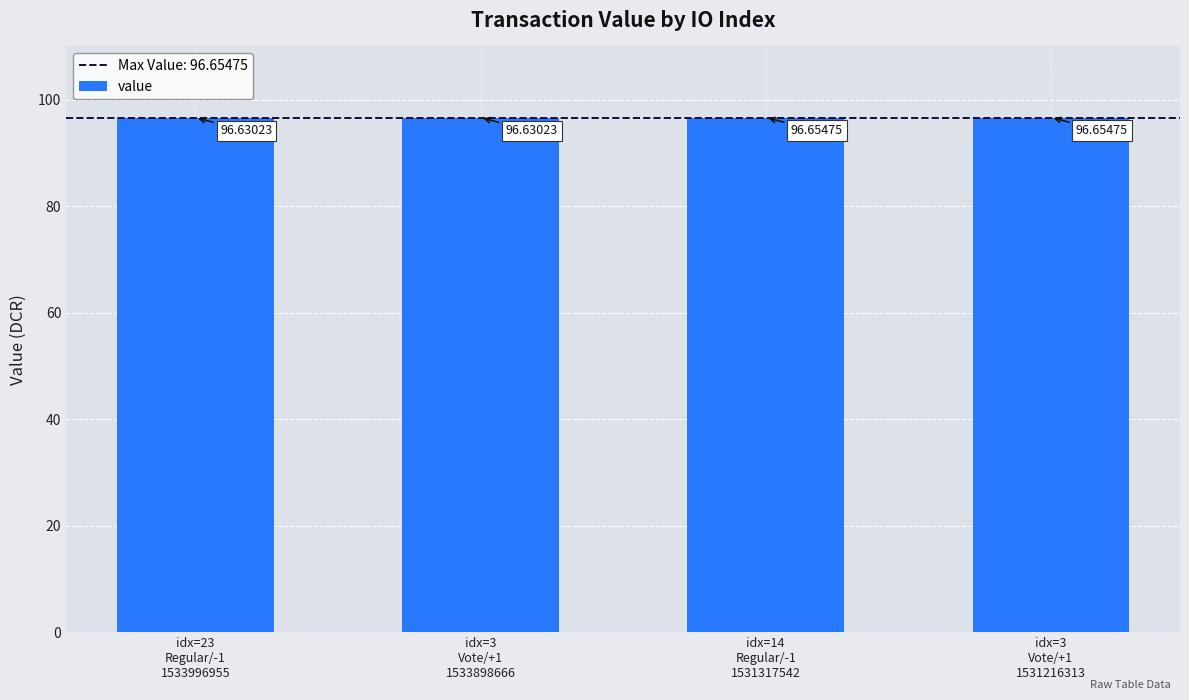

What is the label of the 4th bar from the right?

idx=23
Regular/-1
1533996955